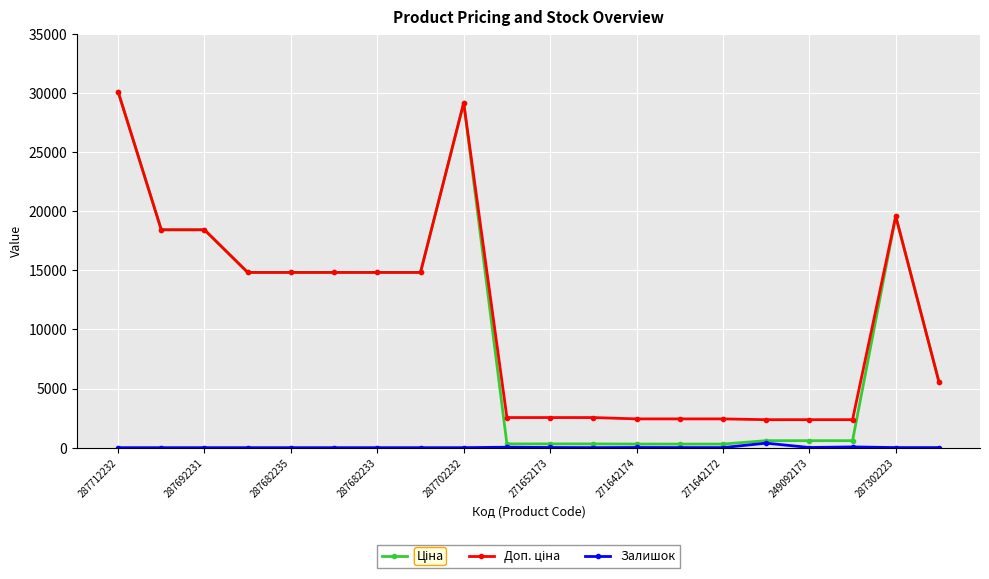

Count the number of data series in this chart.

3